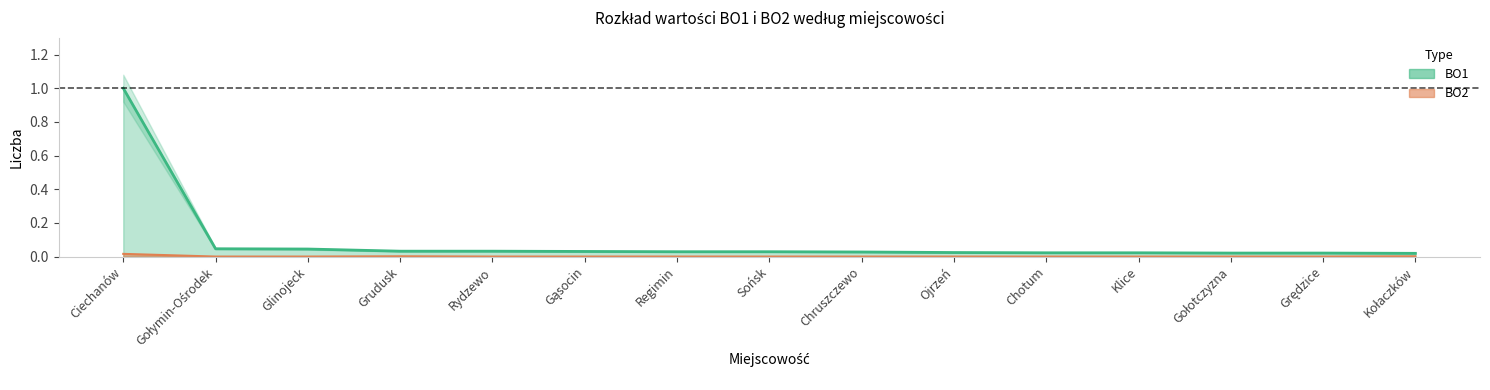

What is the sum of all BO1 values?

1.4